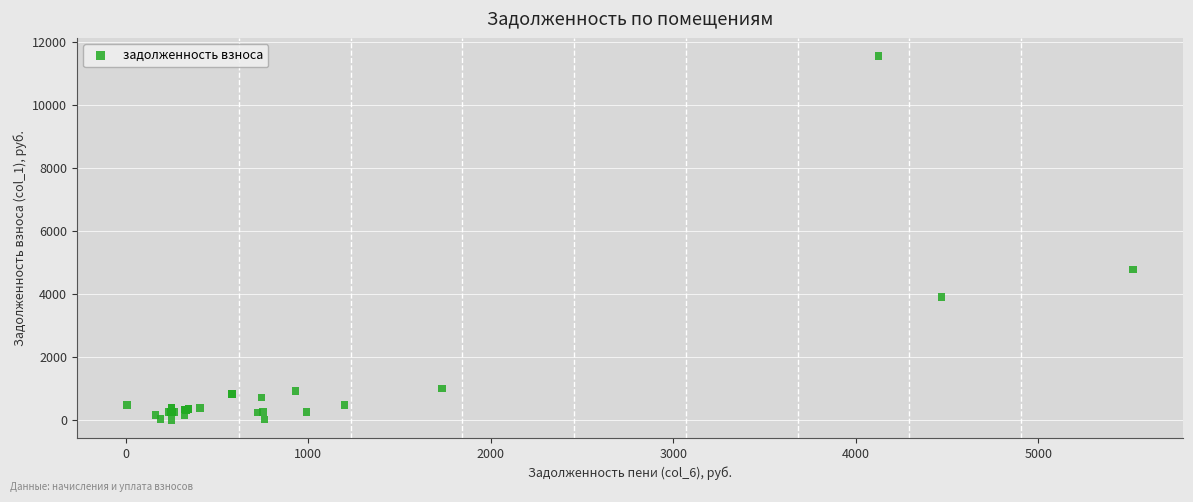

What Y value in the scatter plot is closest to 5785?

4782.0